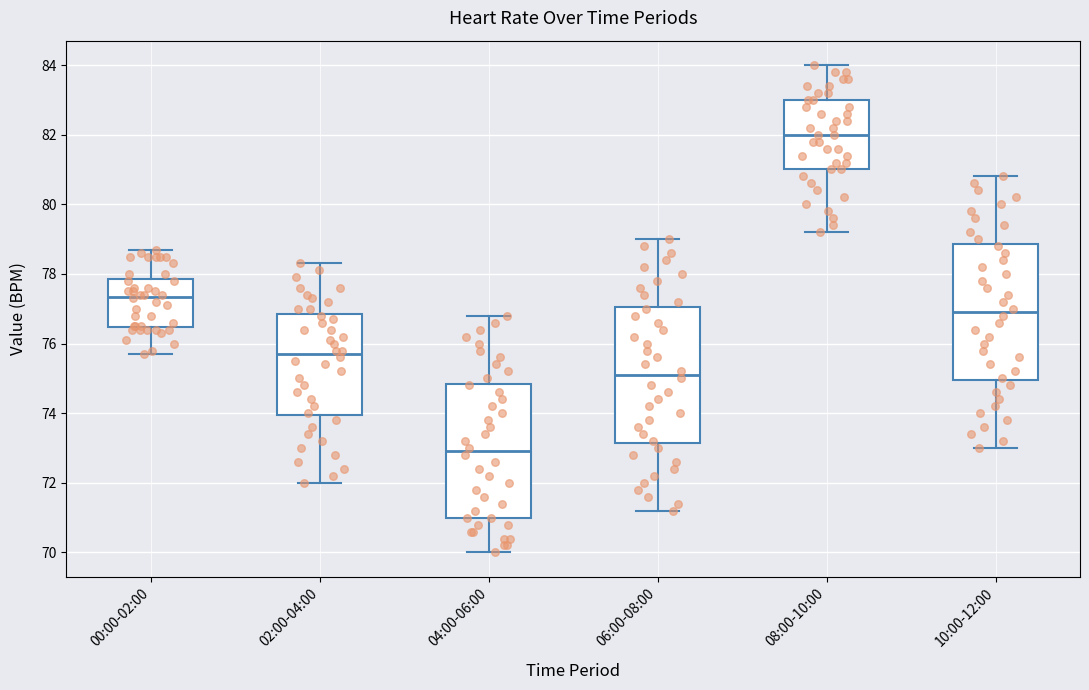

Where does the upper whisker of the box for 04:00-06:00 end on the y-axis? The values are not printed on the chart, so give them approximately, as read against the axis.

76.8